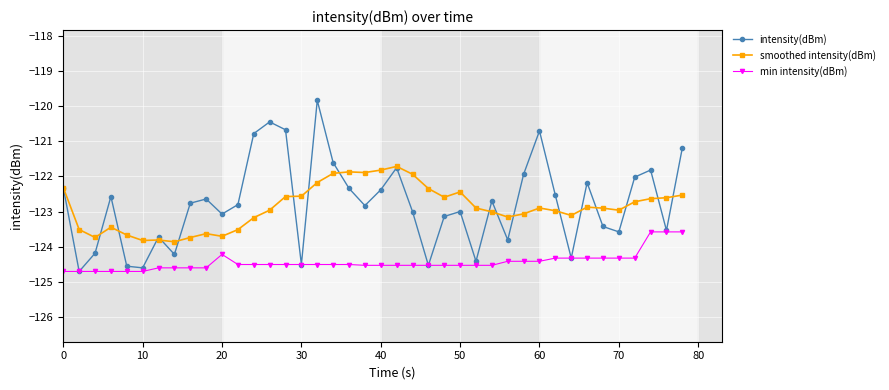

What is the maximum value shown in the chart?

-119.8